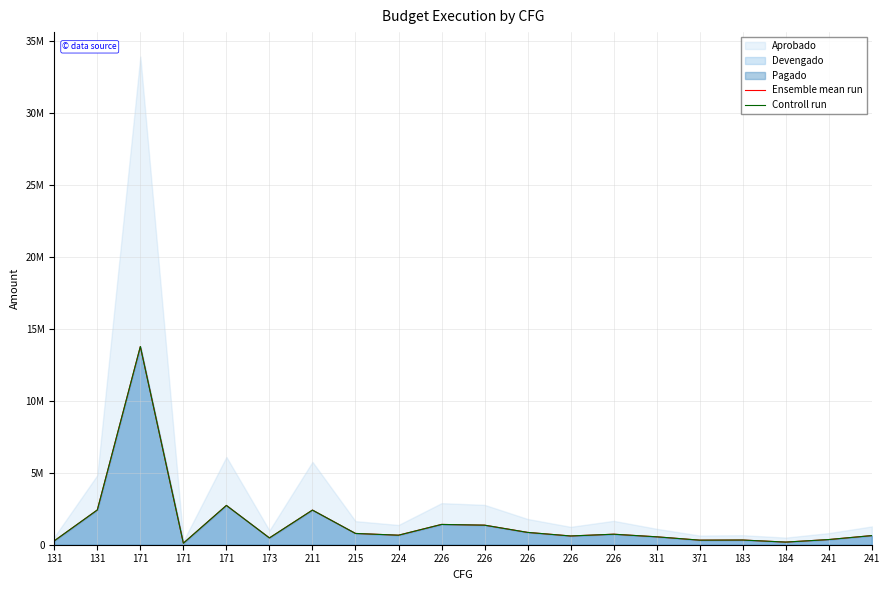

List the labels in order of Ensemble mean run value, smallest first.

171, 184, 131, 371, 183, 241, 173, 311, 226, 241, 224, 226, 215, 226, 226, 226, 211, 131, 171, 171